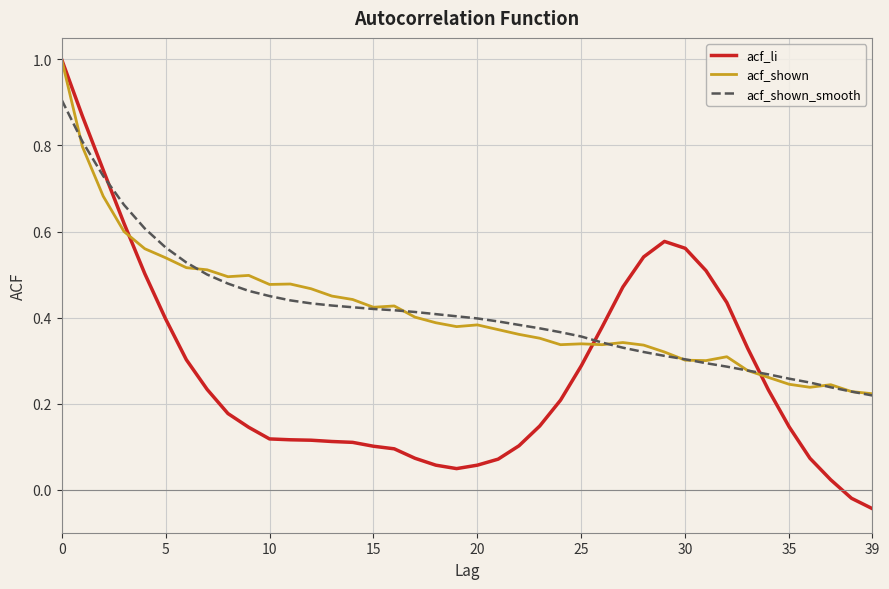

Count the acf_shown values in the range 0 to 1.

40